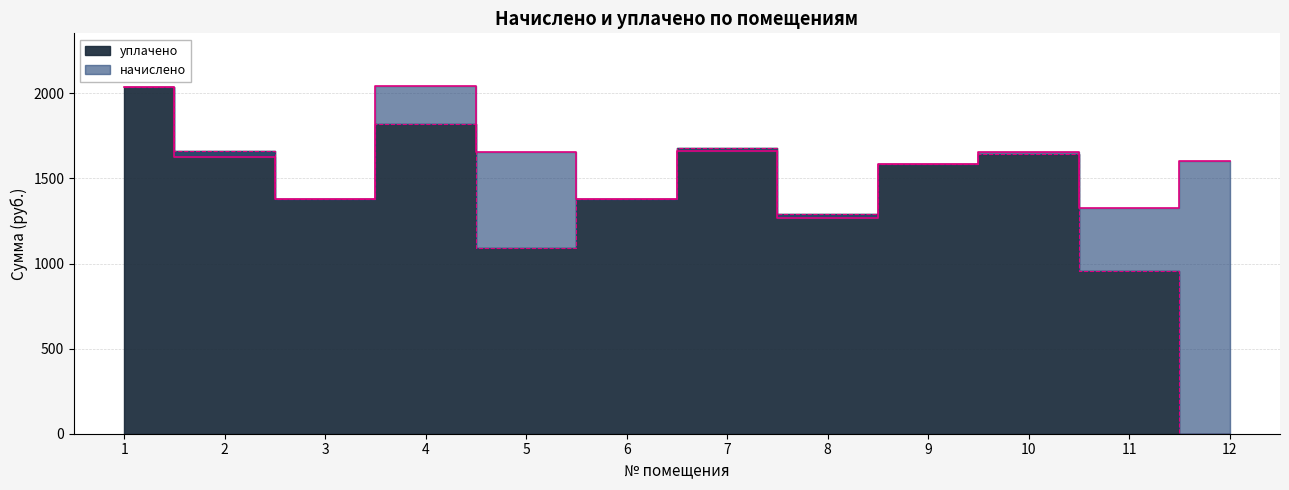

At 9, list the series in order from smallest to largest.

начислено, уплачено